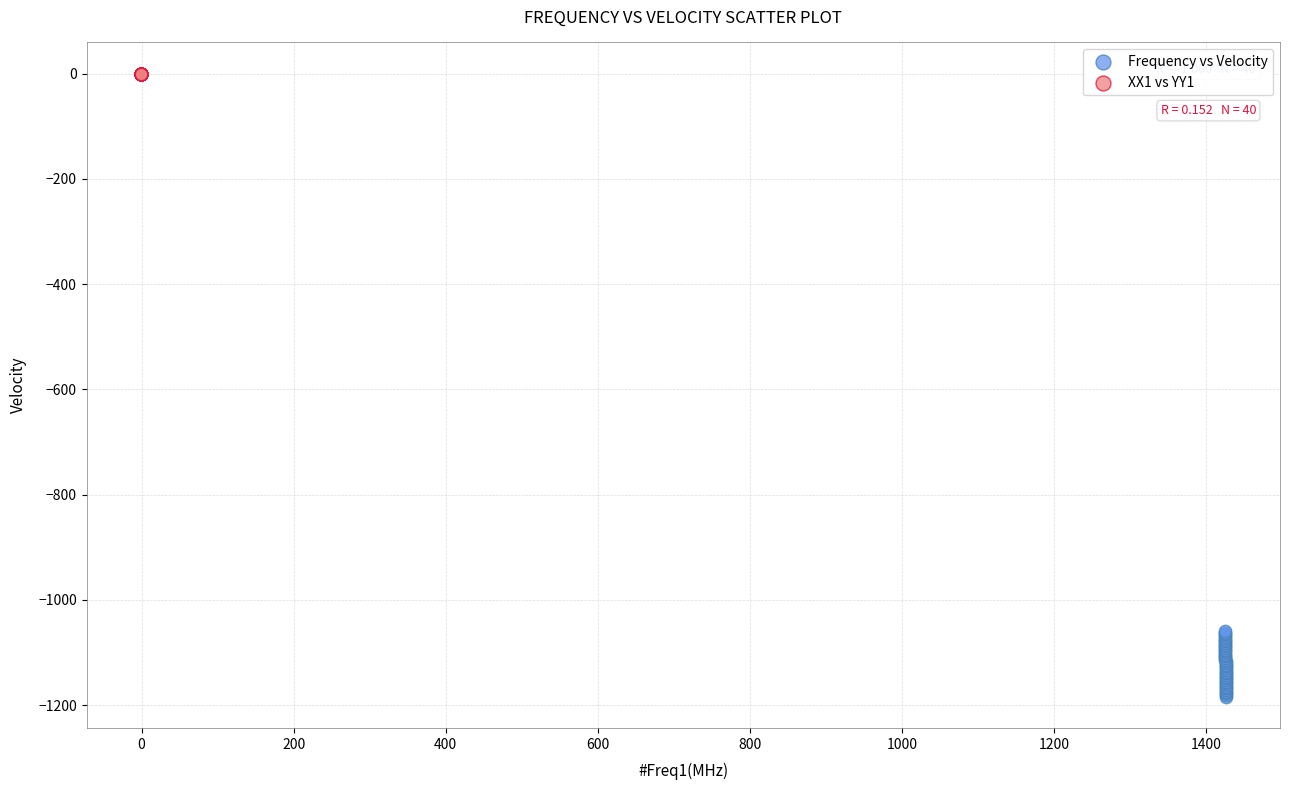

Which series has the widest spread of Y values?

Frequency vs Velocity